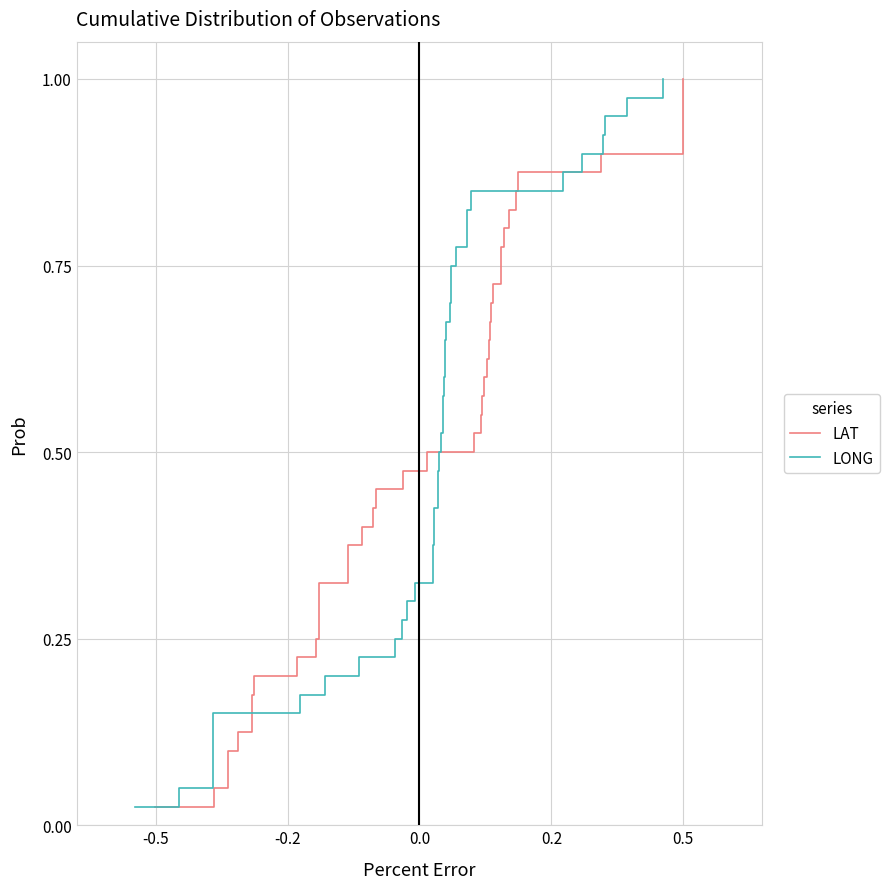

The LONG series shows 0.4 at 26. True or false?

False